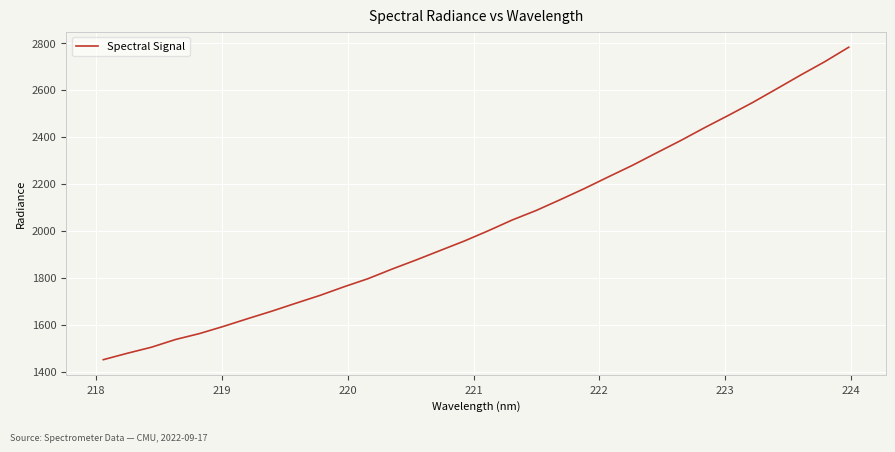

What is the difference between the maximum and minimum values?

1330.5